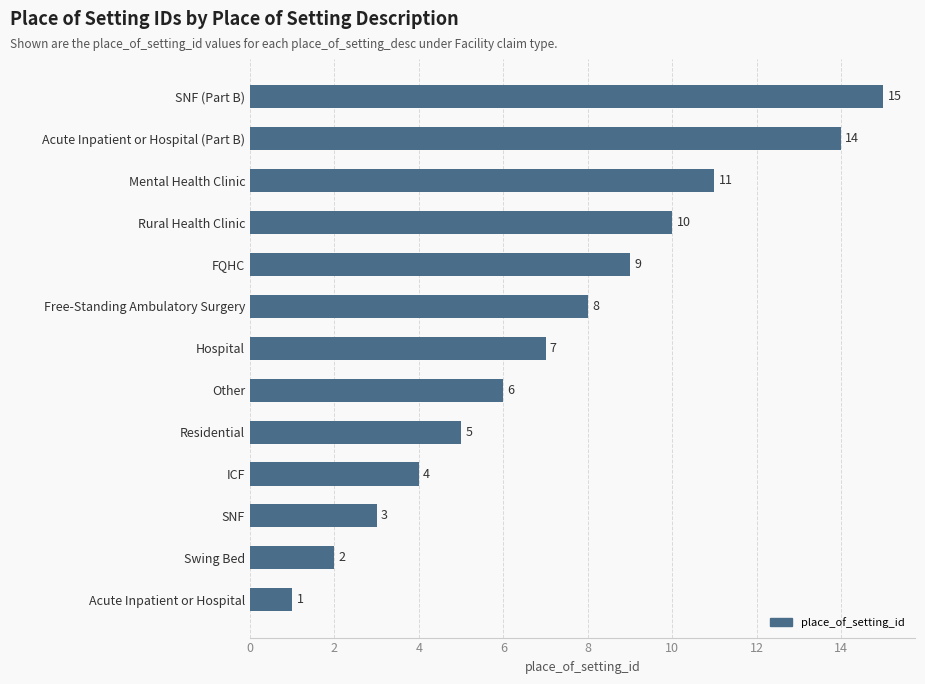

Count the number of data series in this chart.

1